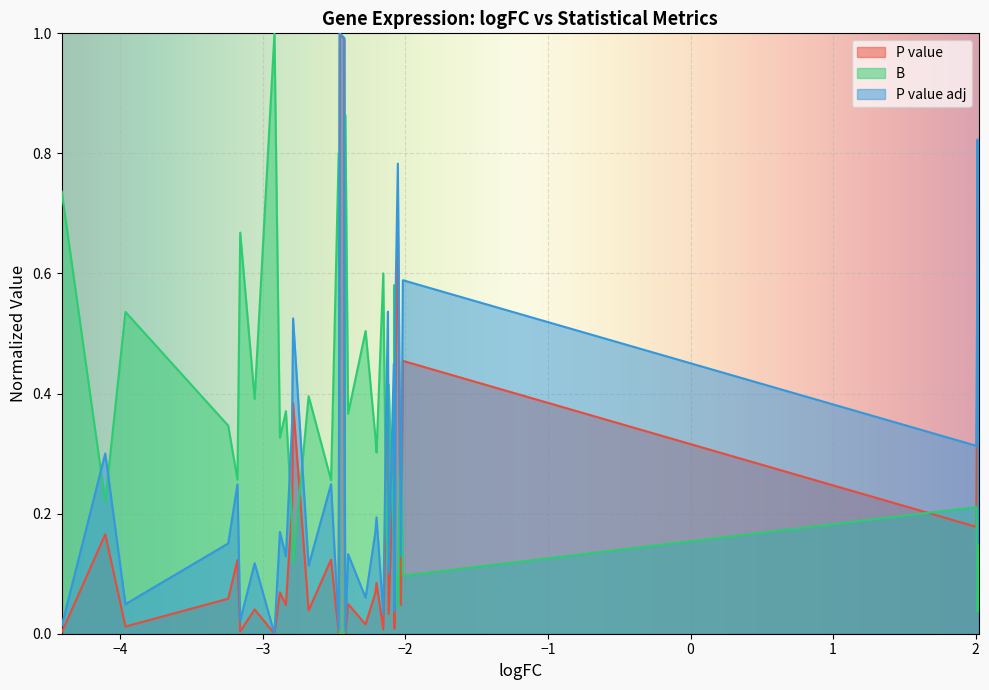

Which series has the largest total across all categories?

B